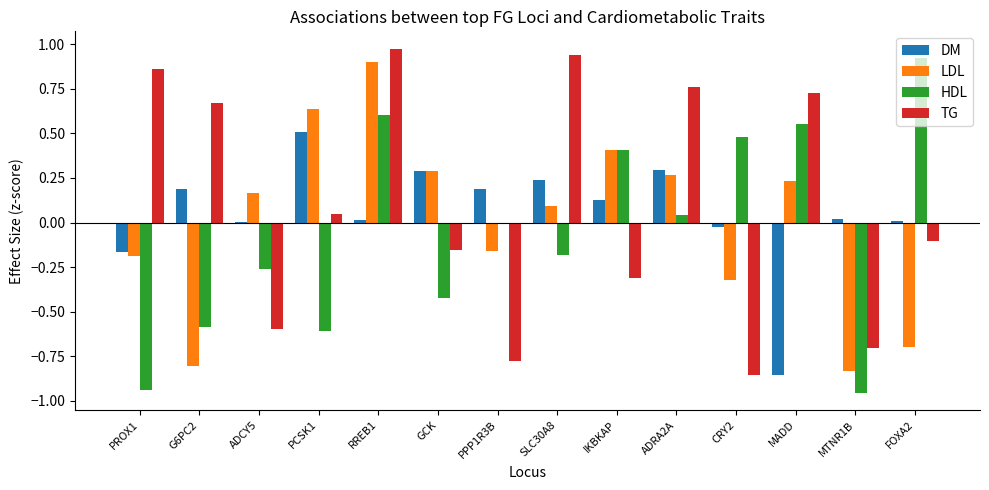

Which series changed the most between CRY2 and MTNR1B?

HDL